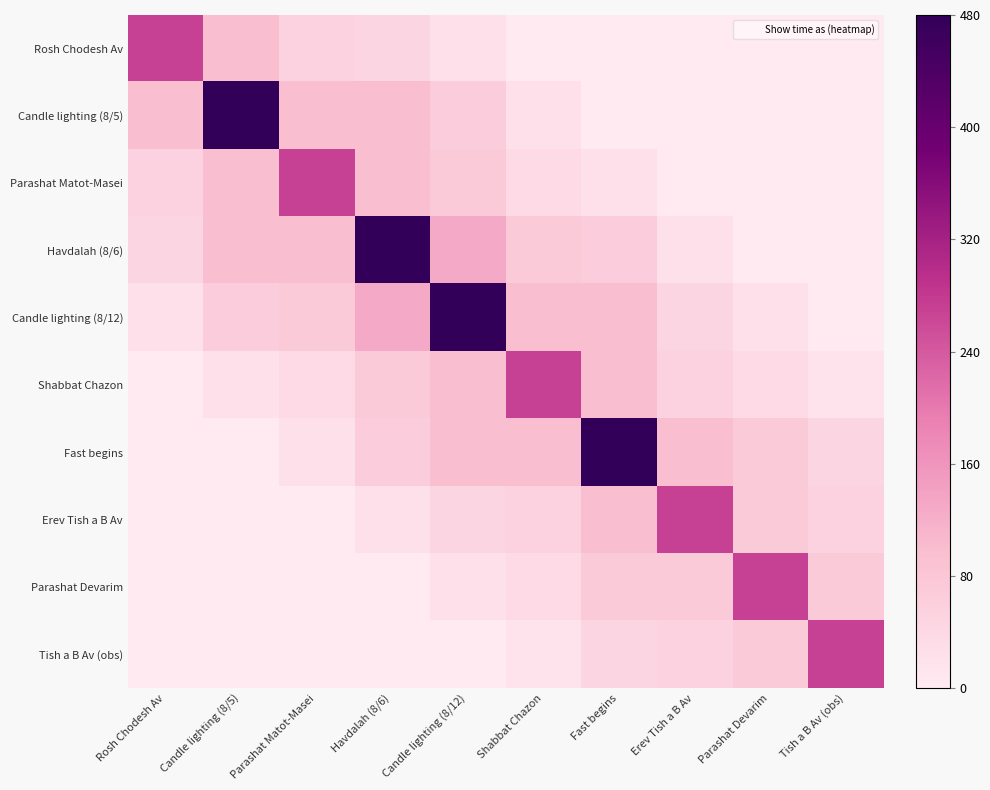

Which series changed the most between Parashat Matot-Masei and Candle lighting (8/12)?

Candle lighting (8/12)